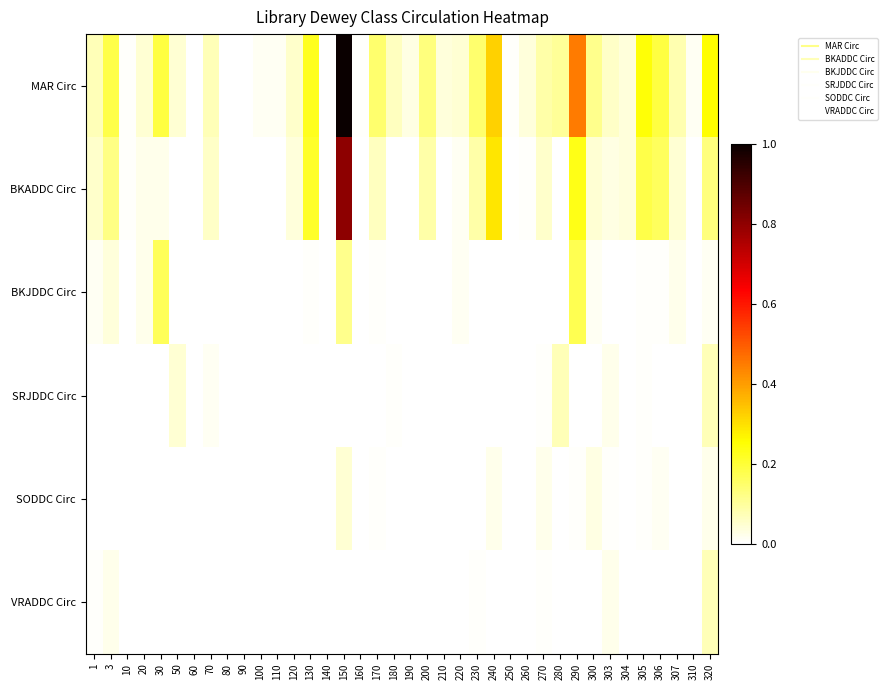

Reading left to right, transcribe all the data shown in this chart.

MAR Circ: 1=0.1	3=0.2	10=0.0	20=0.0	30=0.2	50=0.0	60=0.0	70=0.1	80=0.0	90=0.0	100=0.0	110=0.0	120=0.1	130=0.2	140=0.0	150=1.0	160=0.0	170=0.1	180=0.1	190=0.0	200=0.1	210=0.0	220=0.0	230=0.1	240=0.3	250=0.0	260=0.0	270=0.1	280=0.1	290=0.5	300=0.1	303=0.1	304=0.0	305=0.2	306=0.2	307=0.1	310=0.0	320=0.3
BKADDC Circ: 1=0.1	3=0.1	10=0.0	20=0.0	30=0.0	50=0.0	60=0.0	70=0.1	80=0.0	90=0.0	100=0.0	110=0.0	120=0.0	130=0.2	140=0.0	150=0.8	160=0.0	170=0.1	180=0.0	190=0.0	200=0.1	210=0.0	220=0.0	230=0.1	240=0.3	250=0.0	260=0.0	270=0.1	280=0.0	290=0.2	300=0.0	303=0.0	304=0.0	305=0.2	306=0.2	307=0.0	310=0.0	320=0.1
BKJDDC Circ: 1=0.0	3=0.0	10=0.0	20=0.0	30=0.2	50=0.0	60=0.0	70=0.0	80=0.0	90=0.0	100=0.0	110=0.0	120=0.0	130=0.0	140=0.0	150=0.1	160=0.0	170=0.0	180=0.0	190=0.0	200=0.0	210=0.0	220=0.0	230=0.0	240=0.0	250=0.0	260=0.0	270=0.0	280=0.0	290=0.2	300=0.0	303=0.0	304=0.0	305=0.0	306=0.0	307=0.0	310=0.0	320=0.0
SRJDDC Circ: 1=0.0	3=0.0	10=0.0	20=0.0	30=0.0	50=0.0	60=0.0	70=0.0	80=0.0	90=0.0	100=0.0	110=0.0	120=0.0	130=0.0	140=0.0	150=0.0	160=0.0	170=0.0	180=0.0	190=0.0	200=0.0	210=0.0	220=0.0	230=0.0	240=0.0	250=0.0	260=0.0	270=0.0	280=0.1	290=0.0	300=0.0	303=0.0	304=0.0	305=0.0	306=0.0	307=0.0	310=0.0	320=0.1
SODDC Circ: 1=0.0	3=0.0	10=0.0	20=0.0	30=0.0	50=0.0	60=0.0	70=0.0	80=0.0	90=0.0	100=0.0	110=0.0	120=0.0	130=0.0	140=0.0	150=0.0	160=0.0	170=0.0	180=0.0	190=0.0	200=0.0	210=0.0	220=0.0	230=0.0	240=0.0	250=0.0	260=0.0	270=0.0	280=0.0	290=0.0	300=0.0	303=0.0	304=0.0	305=0.0	306=0.0	307=0.0	310=0.0	320=0.0
VRADDC Circ: 1=0.0	3=0.0	10=0.0	20=0.0	30=0.0	50=0.0	60=0.0	70=0.0	80=0.0	90=0.0	100=0.0	110=0.0	120=0.0	130=0.0	140=0.0	150=0.0	160=0.0	170=0.0	180=0.0	190=0.0	200=0.0	210=0.0	220=0.0	230=0.0	240=0.0	250=0.0	260=0.0	270=0.0	280=0.0	290=0.0	300=0.0	303=0.0	304=0.0	305=0.0	306=0.0	307=0.0	310=0.0	320=0.1